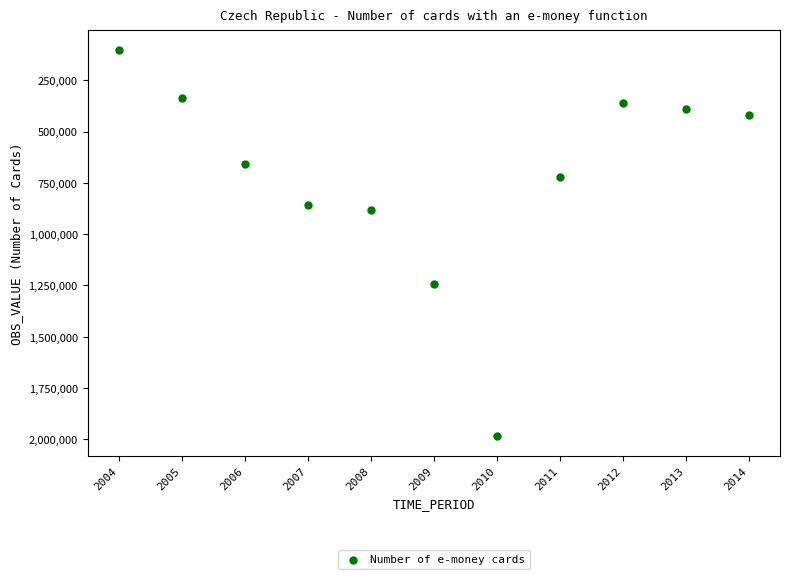

What is the average X value?

2009